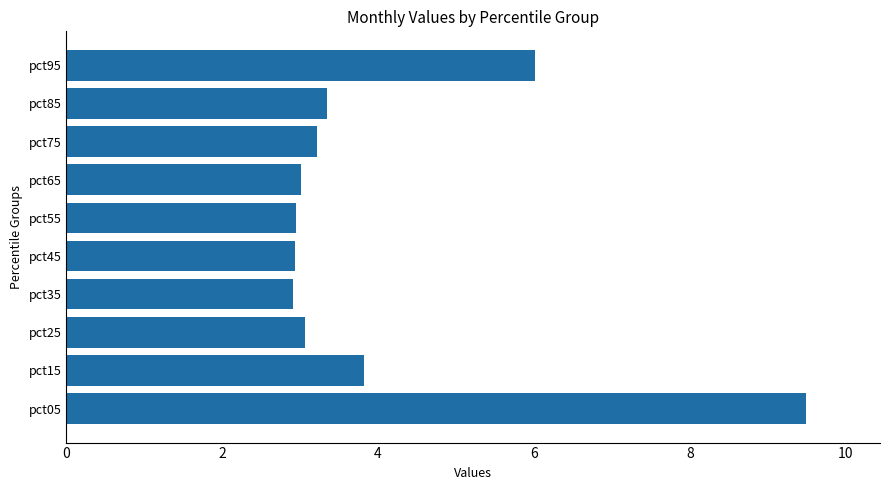

How many bars are there in total?

10